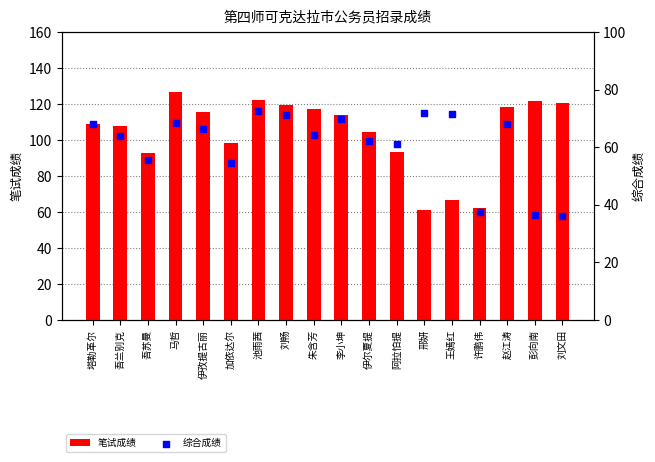

What are all the series names shown in the legend?

笔试成绩, 综合成绩